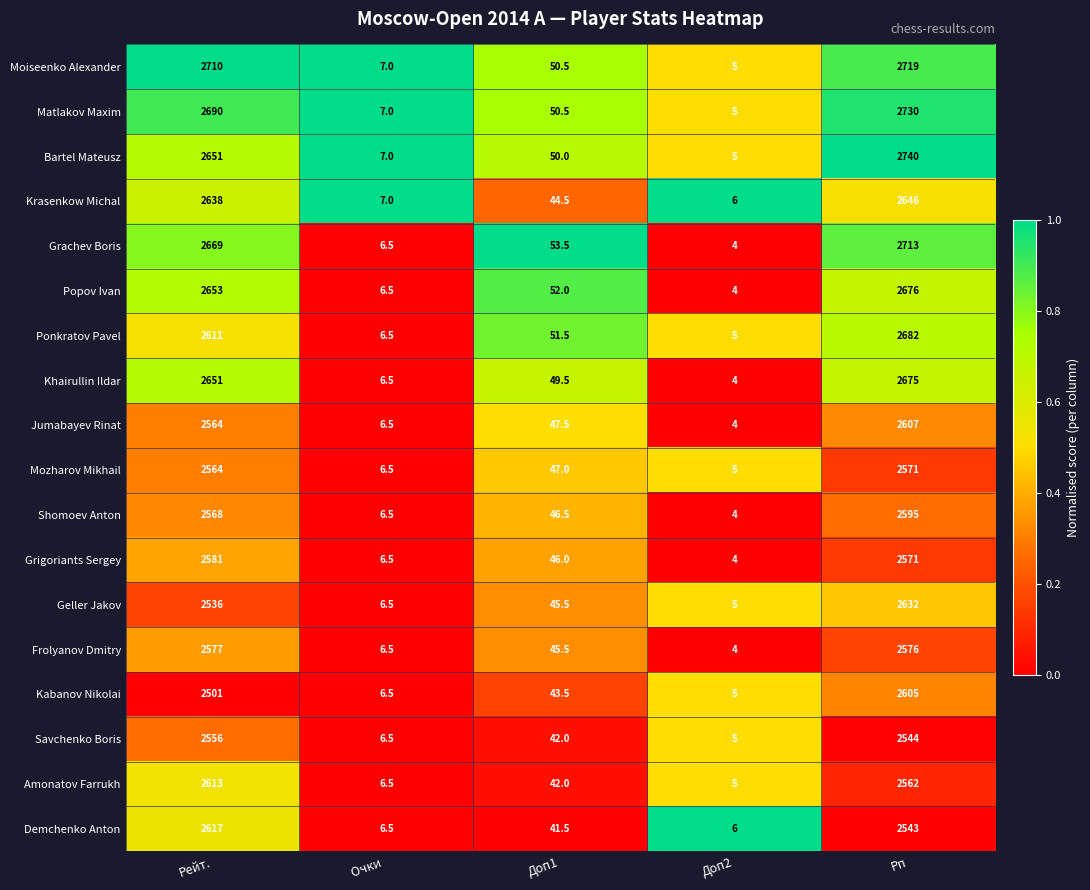

Is it true that Ponkratov Pavel equals 3.1 at Очки ?

False